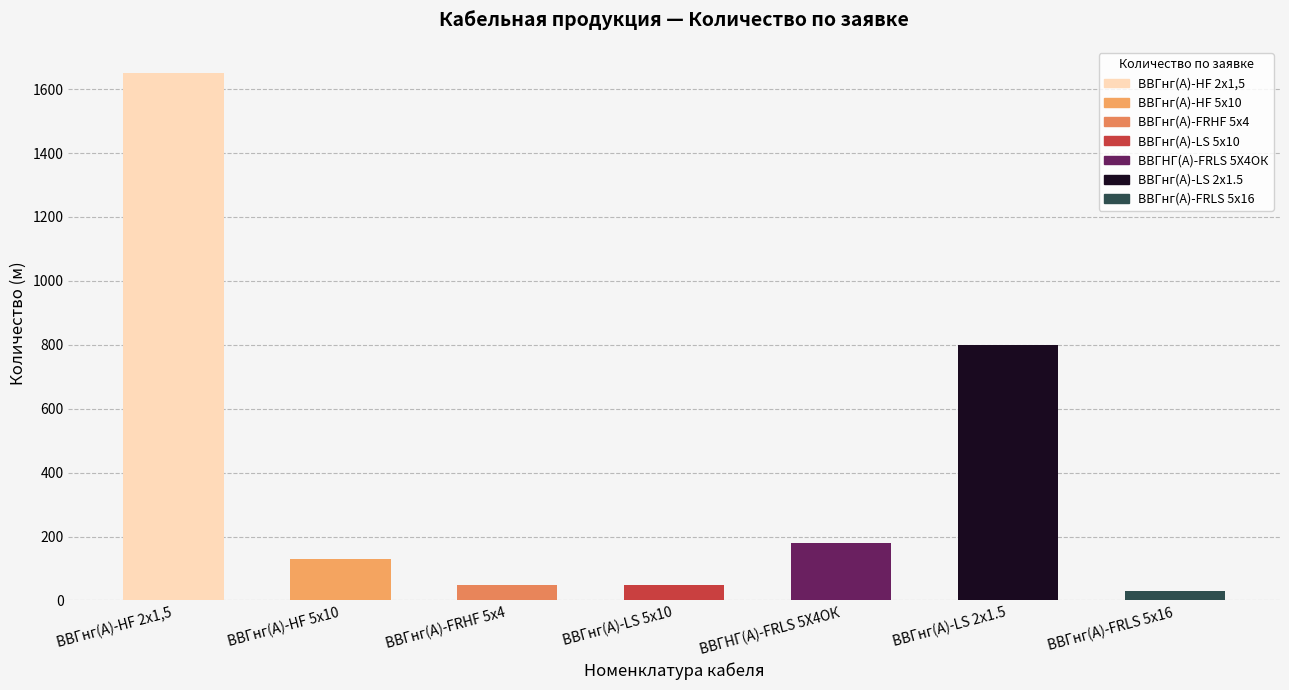

How many distinct data groups are displayed?

1